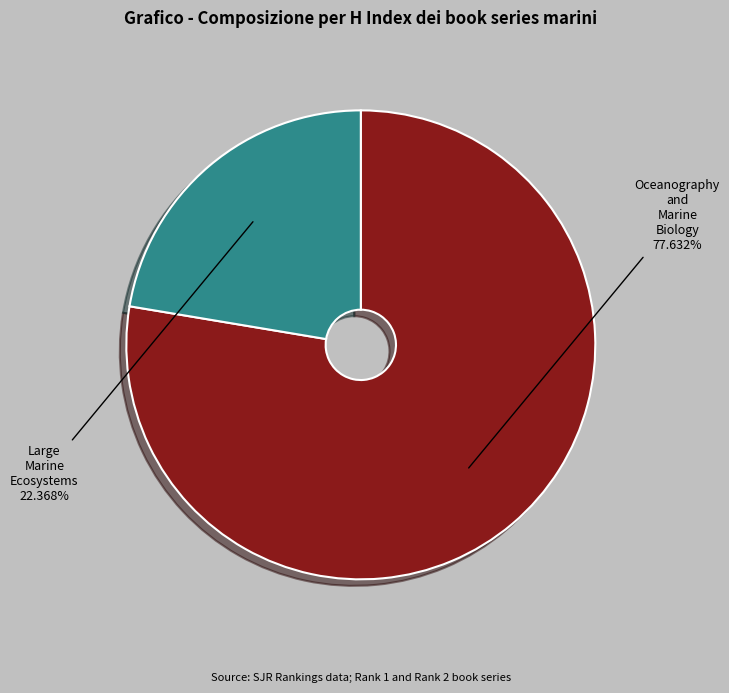

Rank the categories by value from lowest to highest.

Large Marine Ecosystems, Oceanography and Marine Biology